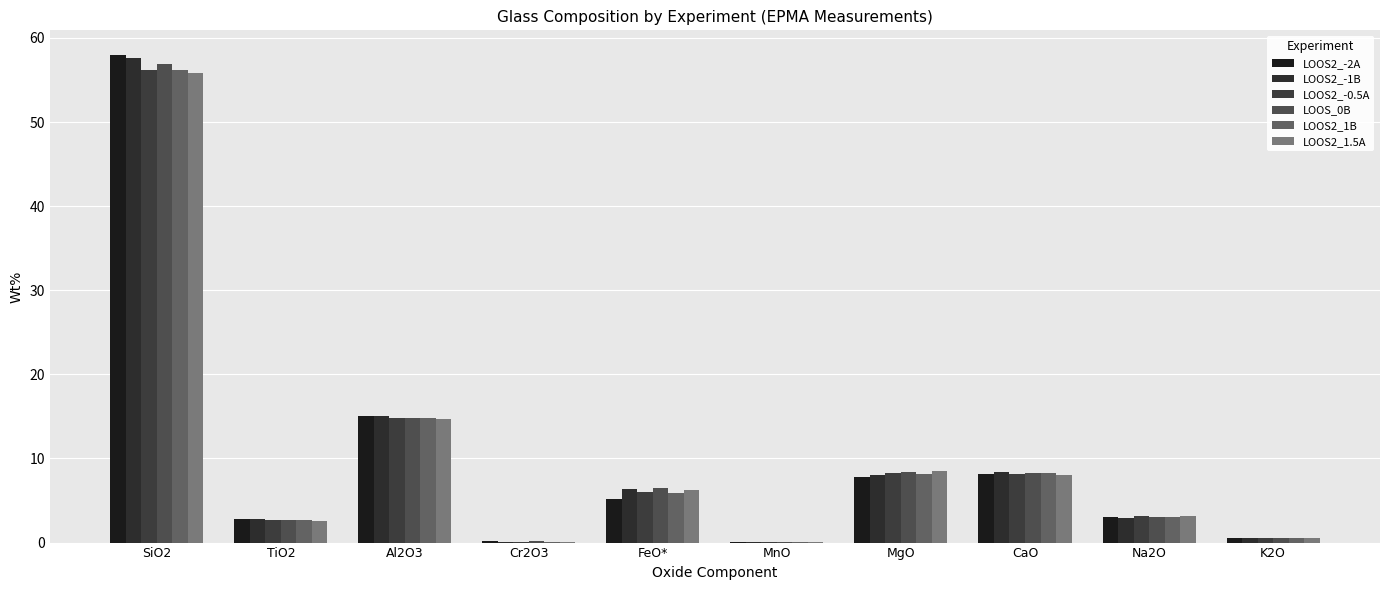

Is it true that LOOS2_-0.5A equals 77.1 at SiO2?

False